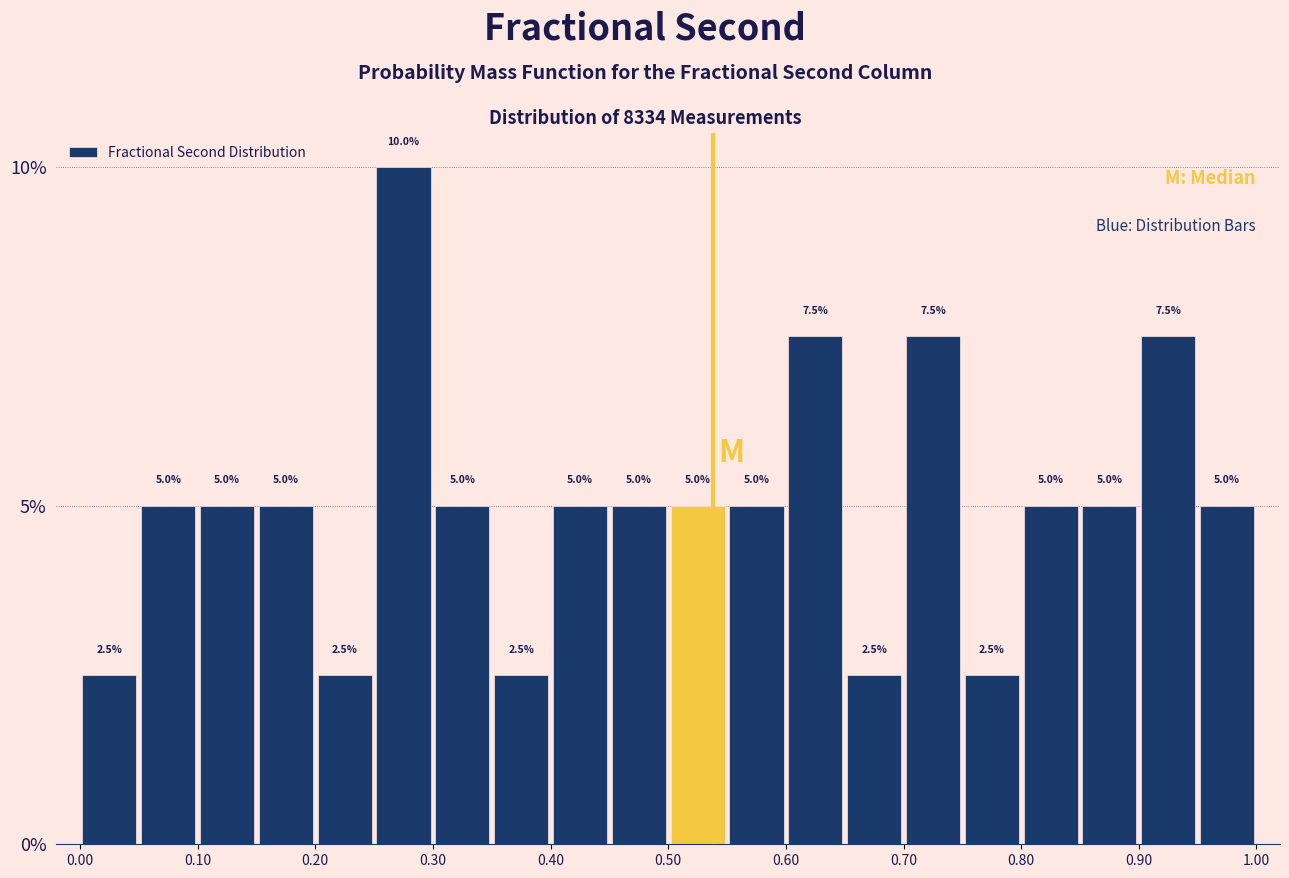

Reading left to right, transcribe this chart: for each bar, give the range it covers on the x-axis and its height.

0.00 to 0.05: 2.5
0.05 to 0.10: 5.0
0.10 to 0.15: 5.0
0.15 to 0.20: 5.0
0.20 to 0.25: 2.5
0.25 to 0.30: 10.0
0.30 to 0.35: 5.0
0.35 to 0.40: 2.5
0.40 to 0.45: 5.0
0.45 to 0.50: 5.0
0.50 to 0.55: 5.0
0.55 to 0.60: 5.0
0.60 to 0.65: 7.5
0.65 to 0.70: 2.5
0.70 to 0.75: 7.5
0.75 to 0.80: 2.5
0.80 to 0.85: 5.0
0.85 to 0.90: 5.0
0.90 to 0.95: 7.5
0.95 to 1.00: 5.0